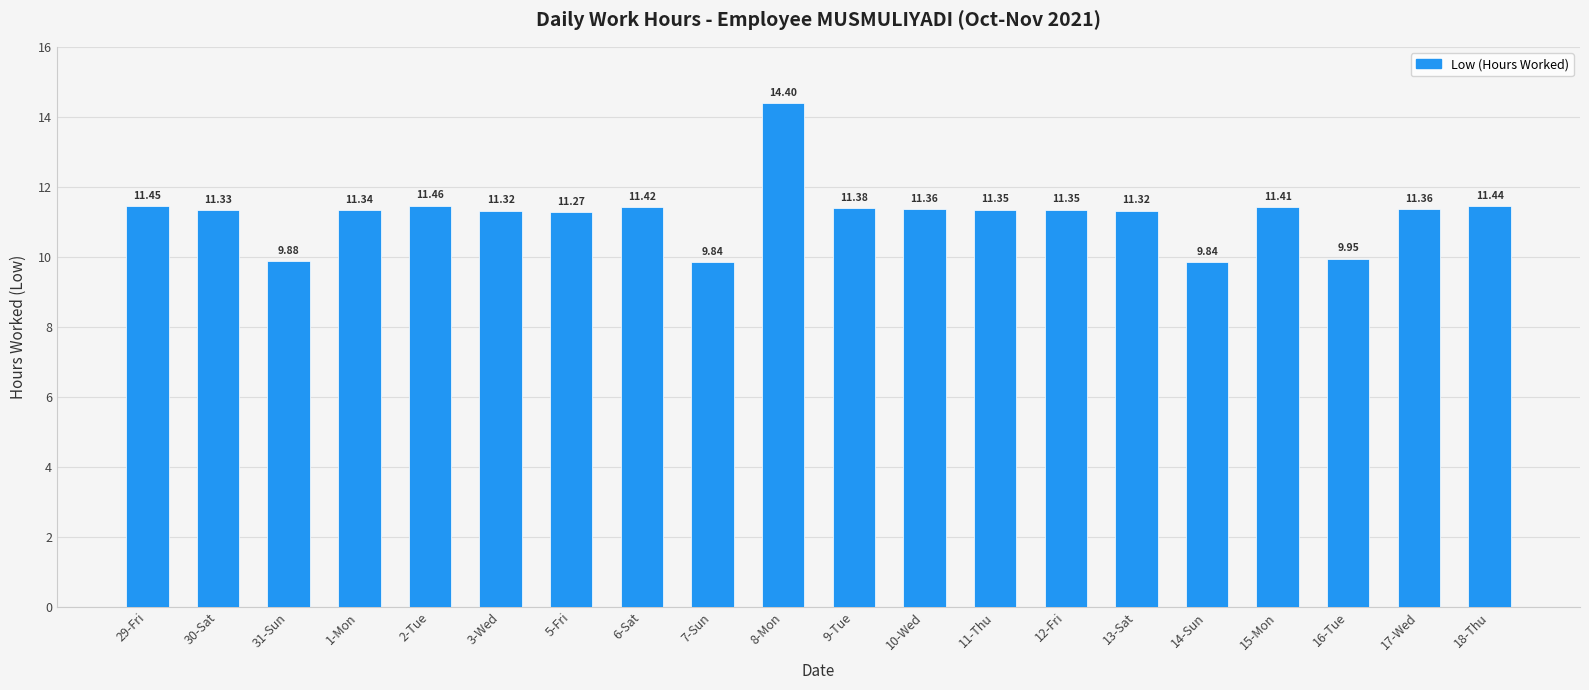

Between 7-Sun and 11-Thu, which is larger?

11-Thu